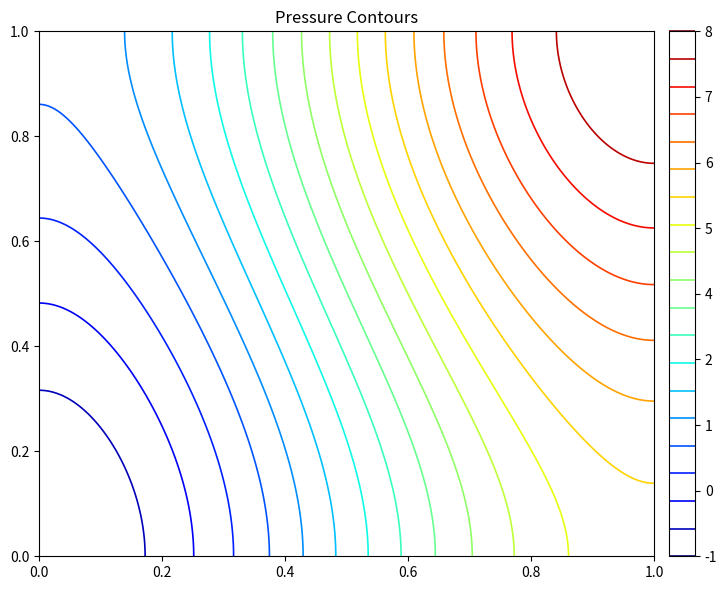

True or false: a38e59438064b49af033f613c6adf4d4840fdea has a value of 2 at 0.

False